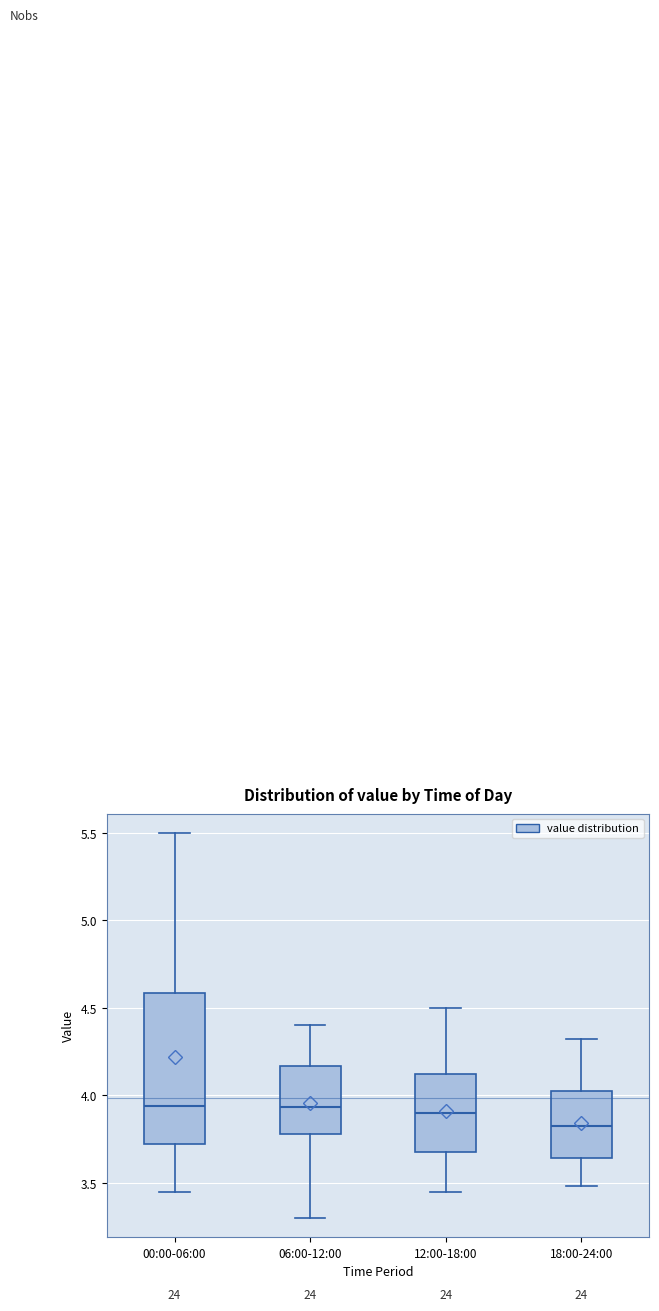

Where does the lower whisker of the box for 00:00-06:00 end on the y-axis? The values are not printed on the chart, so give them approximately, as read against the axis.

3.45